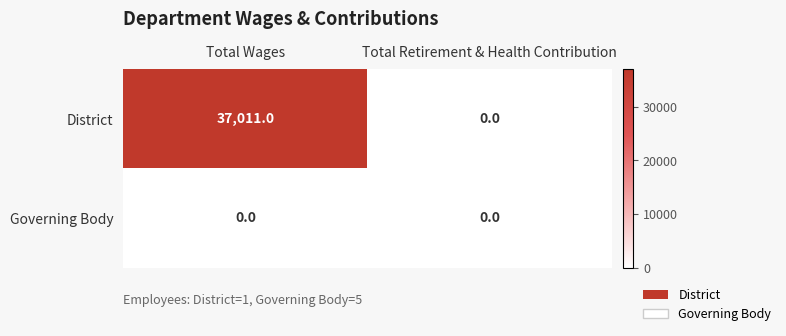

Rank the series by their maximum value, from lowest to highest.

Governing Body, District